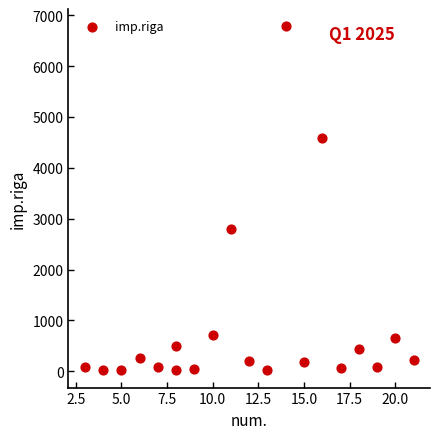

What is the range of X values (max minus min)?

18.0